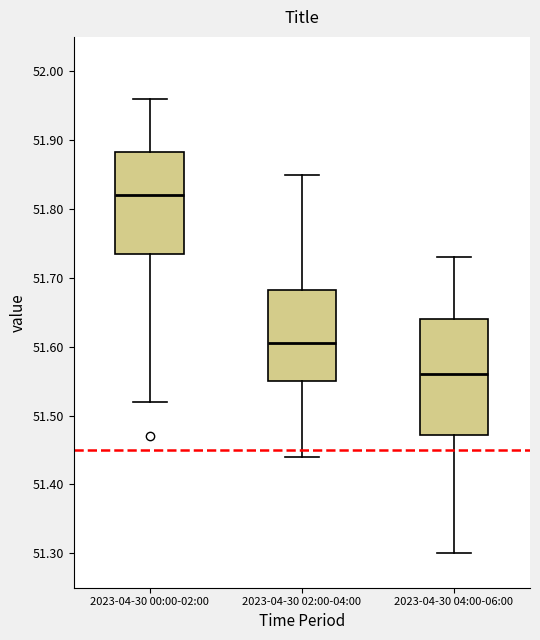

Which box has the lowest median line?

2023-04-30 04:00-06:00